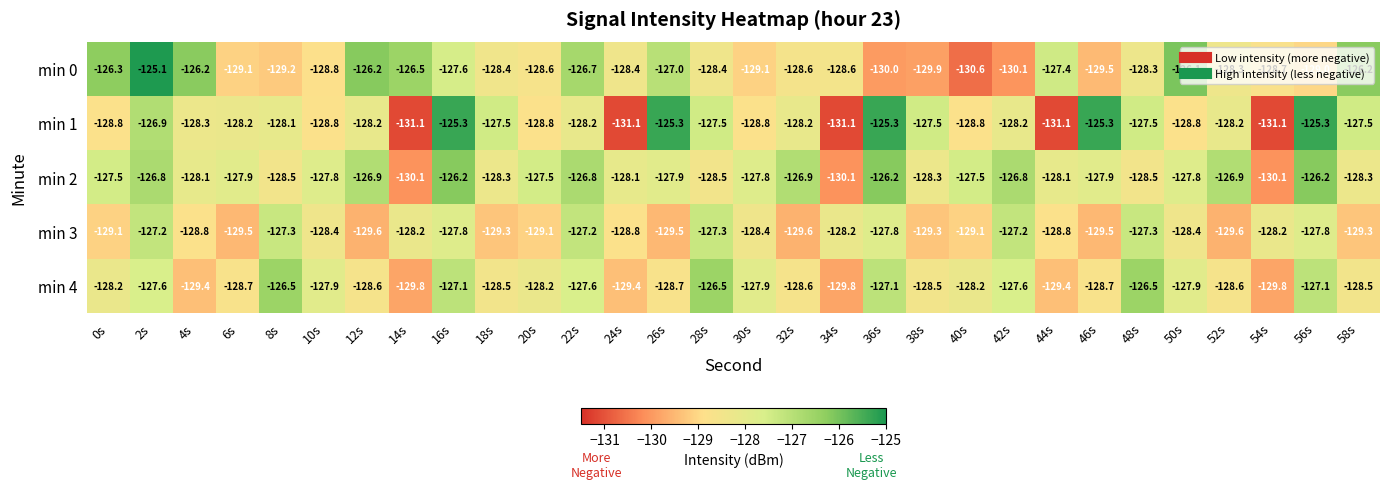

What is the difference between the maximum and minimum values in the min 1 series?

5.8